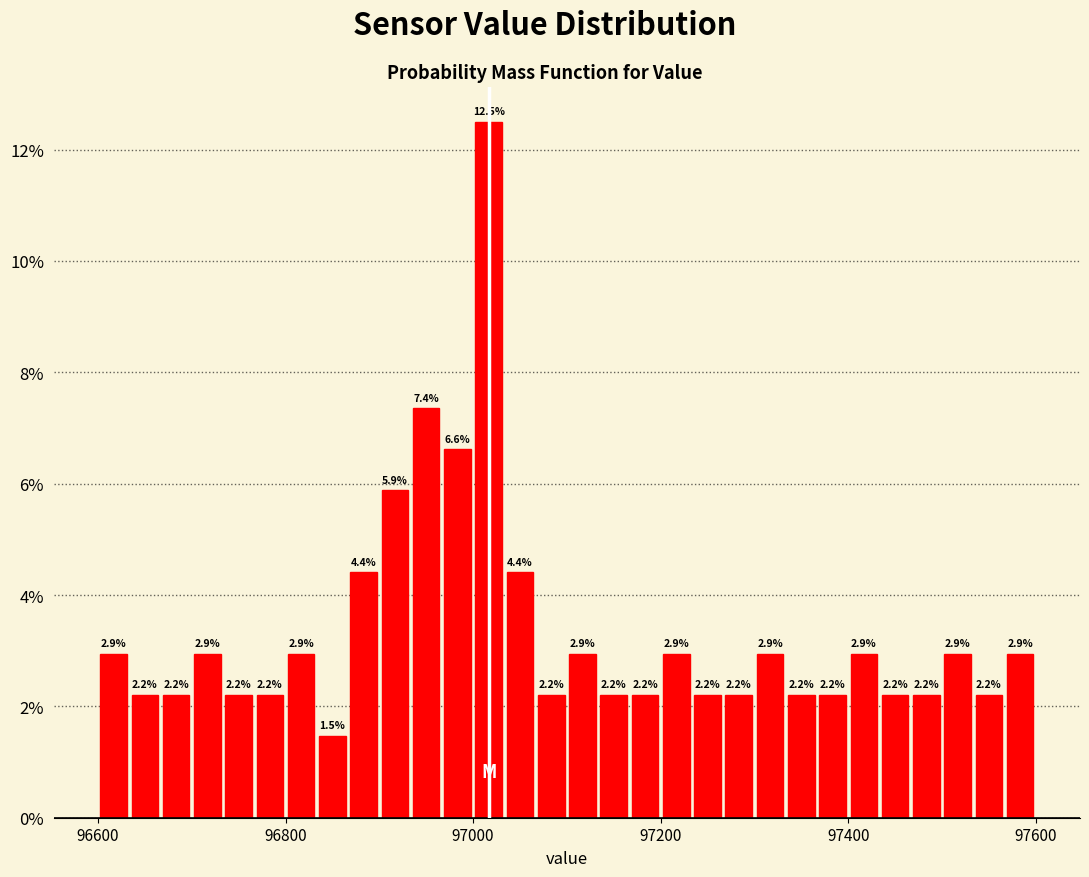

Around what value on the x-axis is the tallest bar? Give the approximate position of its centre, as read against the axis.

97020